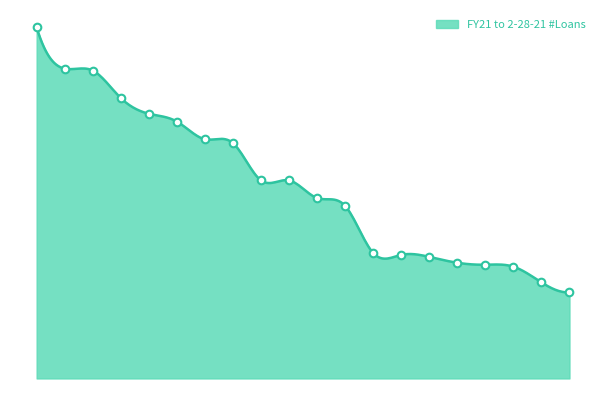

What is the change in value from 4 to 19?

-94